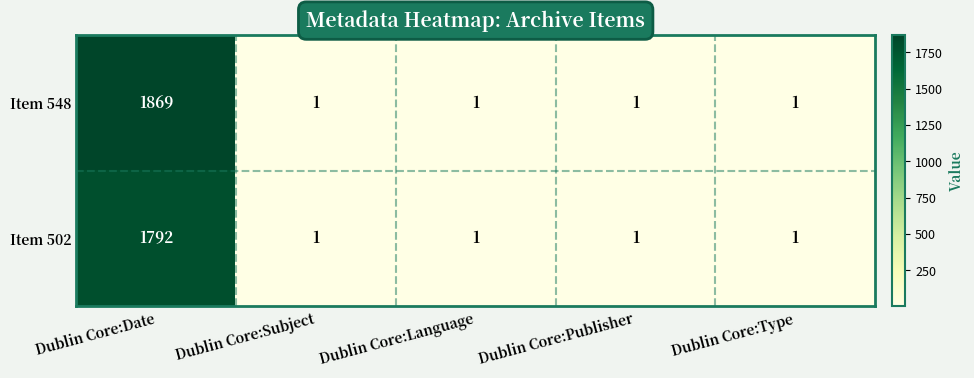

How many distinct data groups are displayed?

2